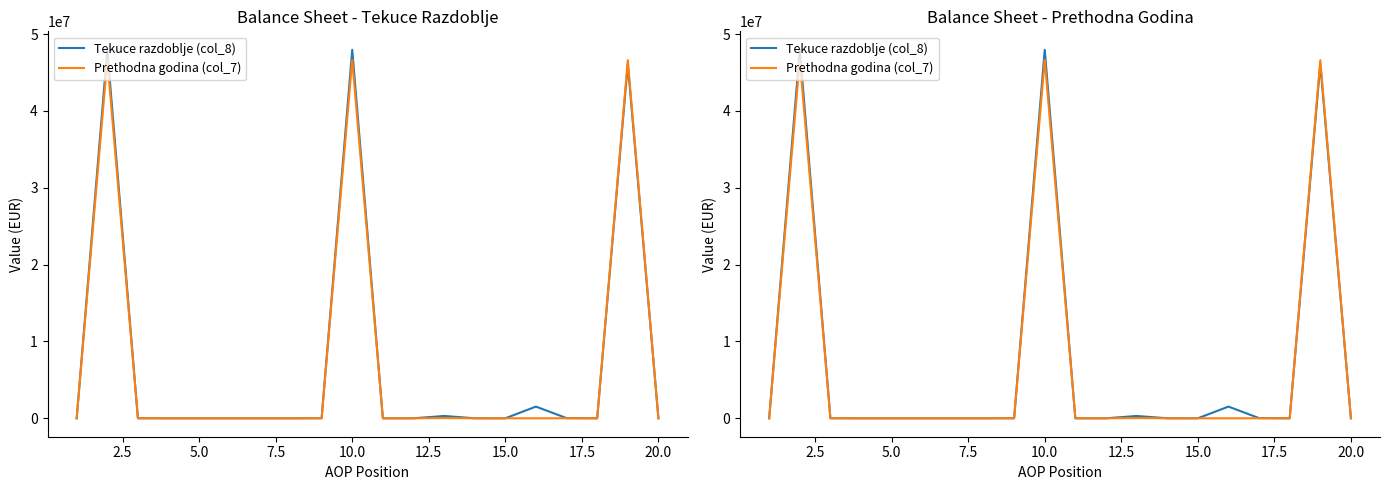

What is the difference between the Tekuce razdoblje (col_8) values at 10.0 and 22.5?

47954775